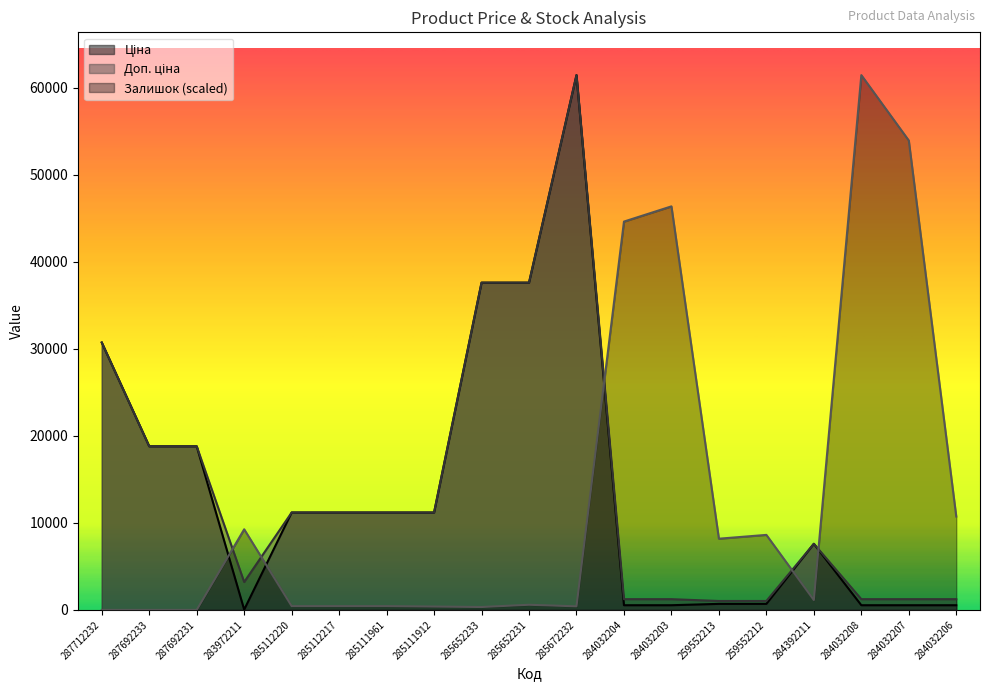

Between 284392211 and 284032208, which is larger?

284392211